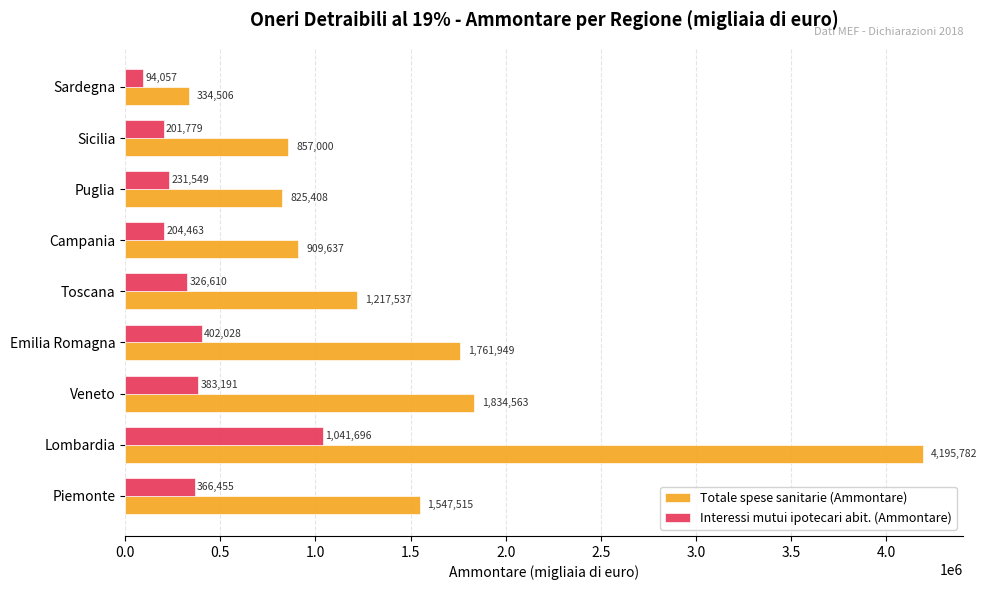

What is the maximum value shown in the chart?

4195782